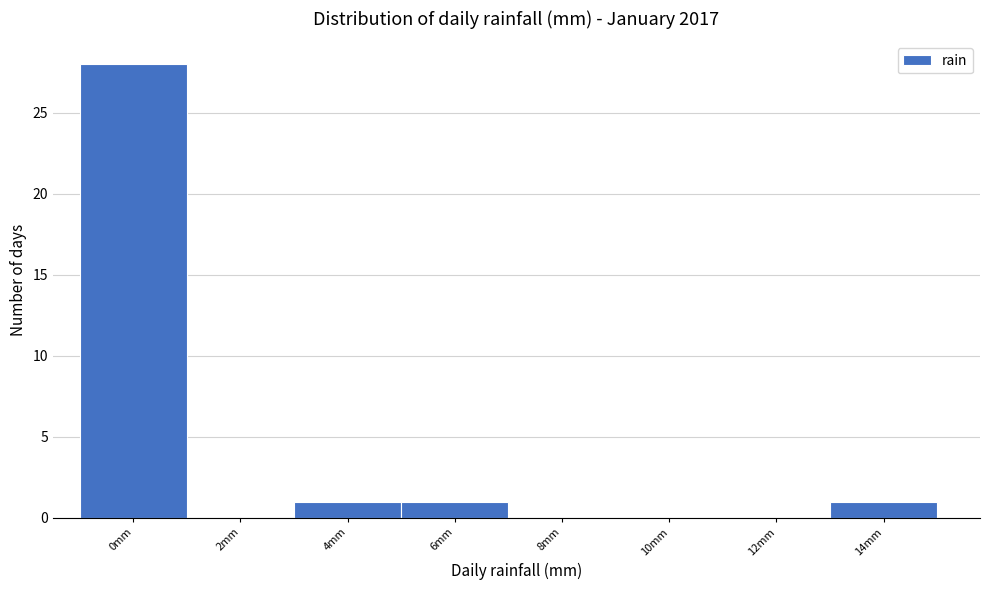

Reading left to right, extract all data points from this chart.

0mm=28	2mm=0	4mm=1	6mm=1	8mm=0	10mm=0	12mm=0	14mm=1